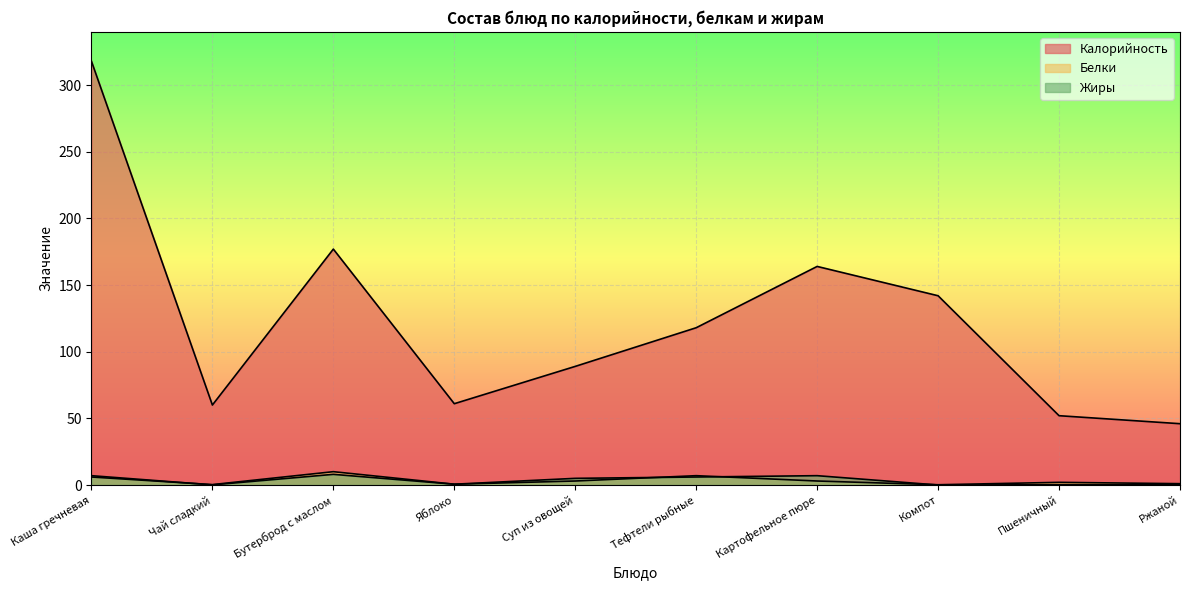

Rank the series by their maximum value, from highest to lowest.

Калорийность, Белки, Жиры